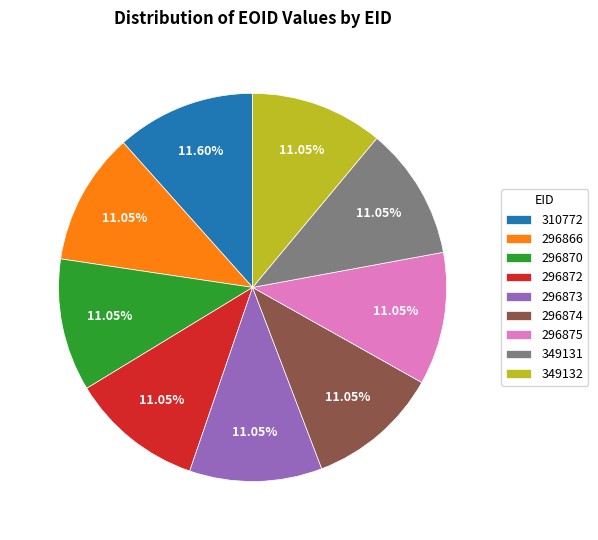

What percentage do 349132 and 296874 together represent?

22.1%